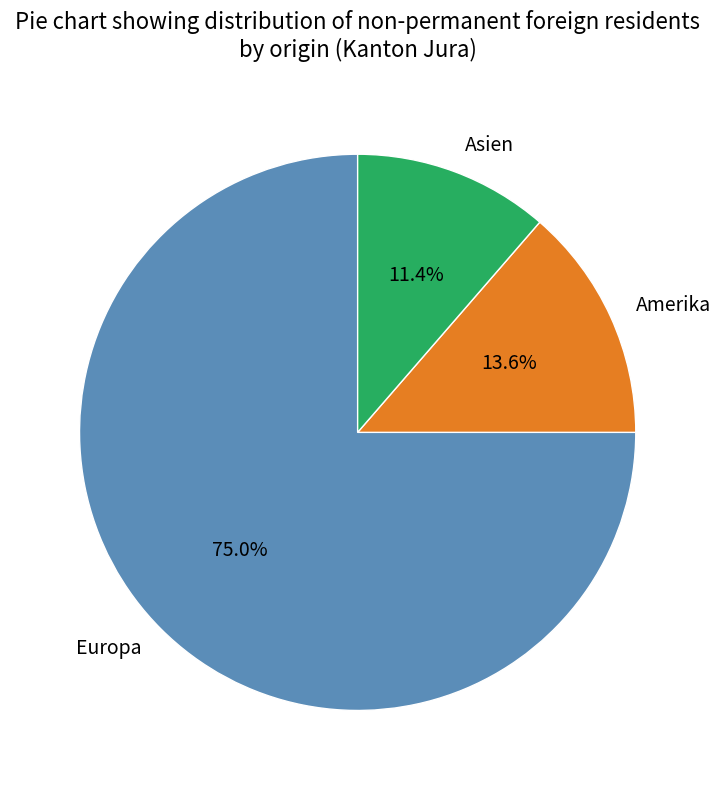

What is the ratio of the value at Amerika to the value at Asien?

1.2